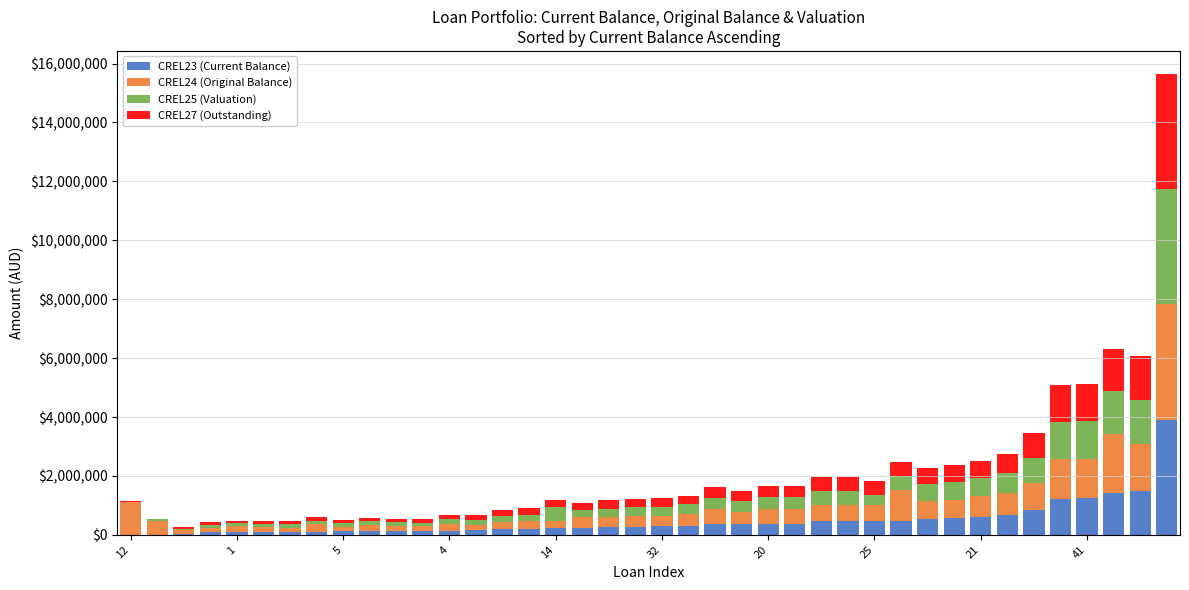

What is the sum of all CREL23 (Current Balance) values?

19232788.7